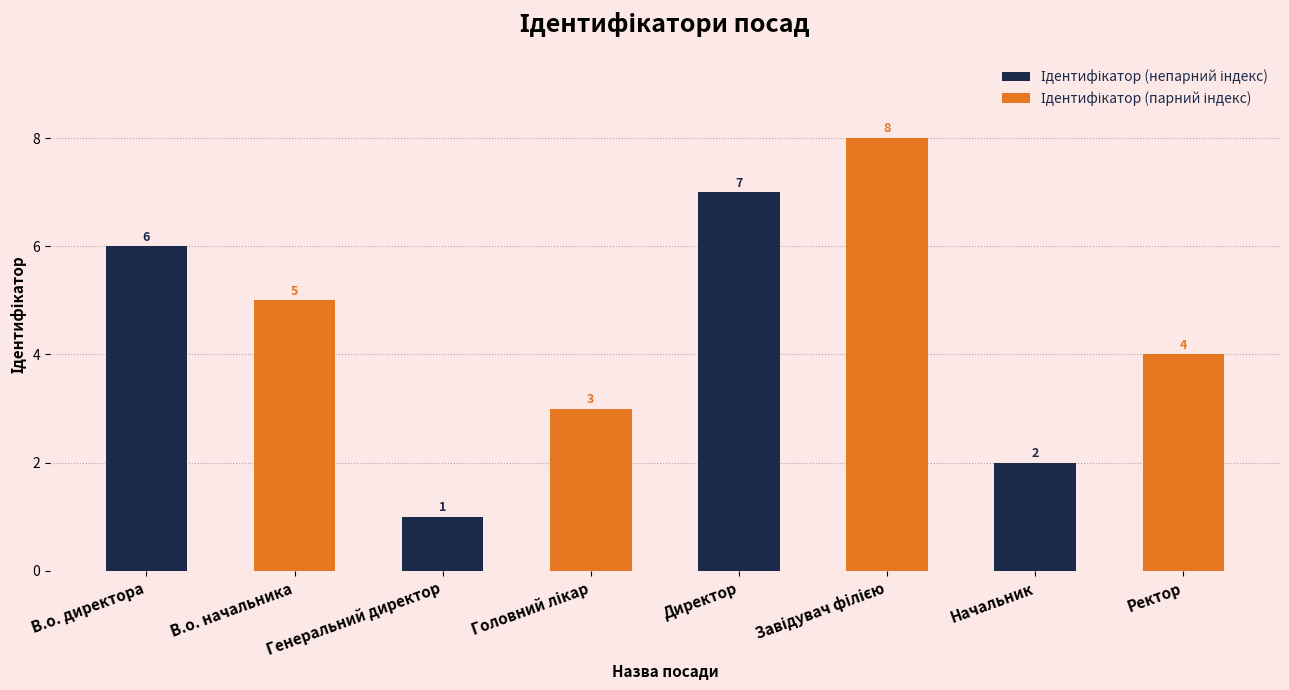

How many series are shown in this chart?

2